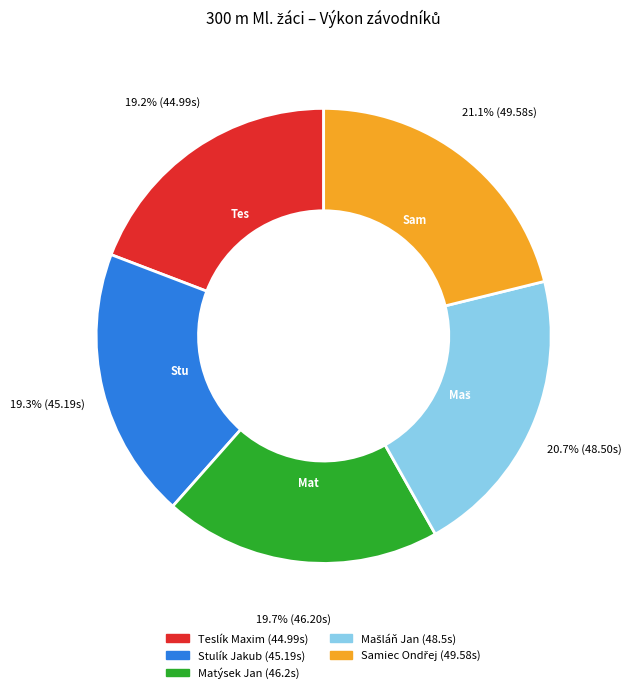

Does Matýsek Jan account for over 50% of the chart?

No